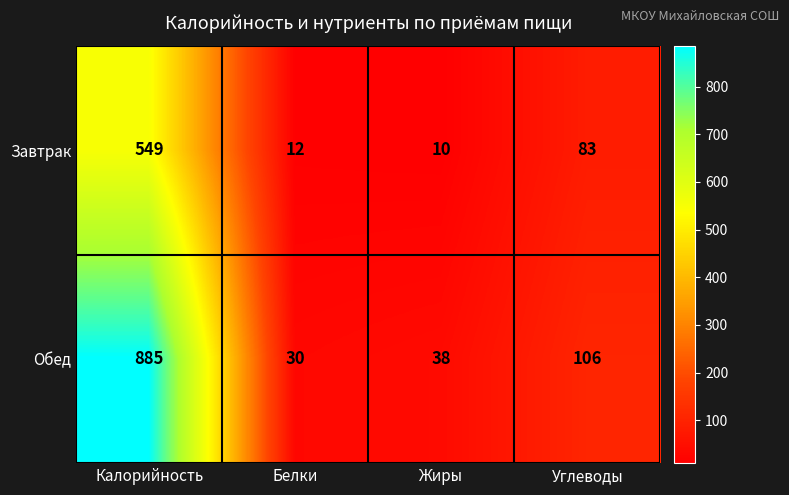

What is the minimum value shown in the chart?

10